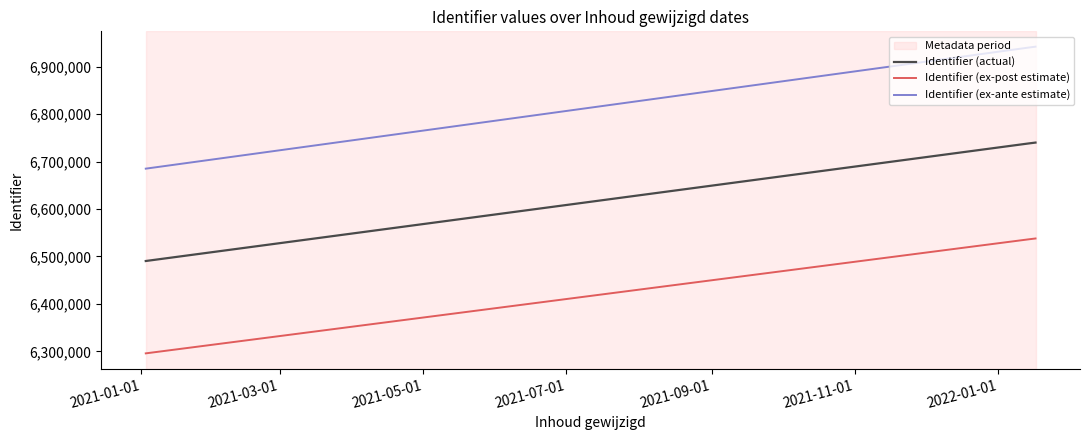

What is the minimum value shown in the chart?

6295684.3